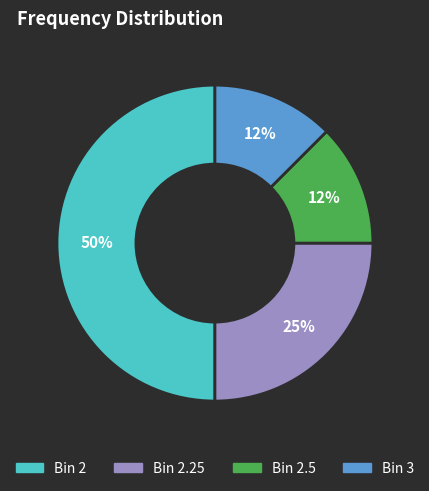

Count the number of slices in the pie.

4